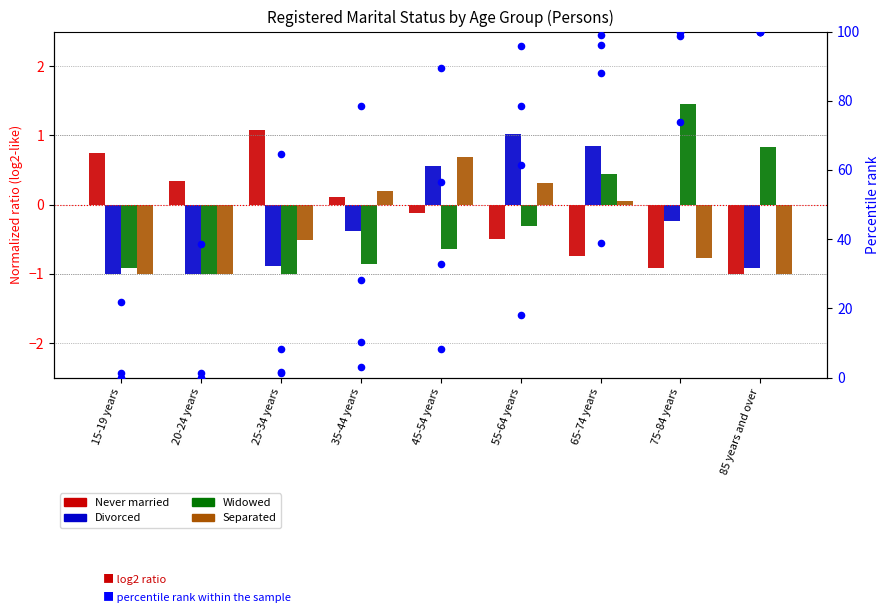

What is the total value across all series at 45-54 years?

0.5